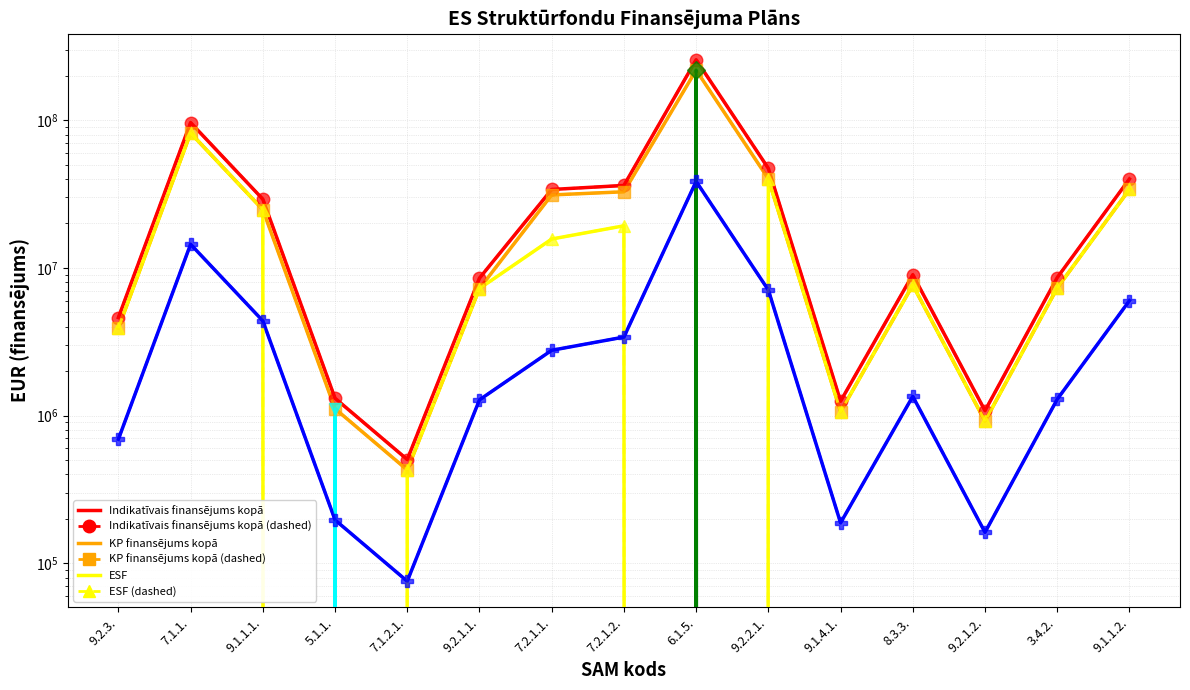

Reading left to right, extract all data points from this chart.

Indikatīvais finansējums kopā: 9.2.3.=4609777	7.1.1.=96428049	9.1.1.1.=29205260	5.1.1.=1310848	7.1.2.1.=504300	9.2.1.1.=8526615	7.2.1.1.=33977162	7.2.1.2.=36184218	6.1.5.=256999769	9.2.2.1.=47209260	9.1.4.1.=1252127	8.3.3.=9000000	9.2.1.2.=1079960	3.4.2.=8601167	9.1.1.2.=40043677
KP finansējums kopā: 9.2.3.=3918310	7.1.1.=81963841	9.1.1.1.=24824471	5.1.1.=1114221	7.1.2.1.=428655	9.2.1.1.=7247622	7.2.1.1.=31207922	7.2.1.2.=32780847	6.1.5.=218449803	9.2.2.1.=40127871	9.1.4.1.=1064308	8.3.3.=7650000	9.2.1.2.=917966	3.4.2.=7310992	9.1.1.2.=34037125
ESF: 9.2.3.=3918310	7.1.1.=81963841	9.1.1.1.=24824471	5.1.1.=0	7.1.2.1.=428655	9.2.1.1.=7247622	7.2.1.1.=15692361	7.2.1.2.=19285769	6.1.5.=0	9.2.2.1.=40127871	9.1.4.1.=1064308	8.3.3.=7650000	9.2.1.2.=917966	3.4.2.=7310992	9.1.1.2.=34037125
KF: 9.2.3.=0	7.1.1.=0	9.1.1.1.=0	5.1.1.=0	7.1.2.1.=0	9.2.1.1.=0	7.2.1.1.=0	7.2.1.2.=0	6.1.5.=218449803	9.2.2.1.=0	9.1.4.1.=0	8.3.3.=0	9.2.1.2.=0	3.4.2.=0	9.1.1.2.=0
ERAF: 9.2.3.=0	7.1.1.=0	9.1.1.1.=0	5.1.1.=1114221	7.1.2.1.=0	9.2.1.1.=0	7.2.1.1.=0	7.2.1.2.=0	6.1.5.=0	9.2.2.1.=0	9.1.4.1.=0	8.3.3.=0	9.2.1.2.=0	3.4.2.=0	9.1.1.2.=0
Nacionālais finansējums kopā: 9.2.3.=691467	7.1.1.=14464208	9.1.1.1.=4380789	5.1.1.=196627	7.1.2.1.=75645	9.2.1.1.=1278993	7.2.1.1.=2769240	7.2.1.2.=3403371	6.1.5.=38549966	9.2.2.1.=7081389	9.1.4.1.=187819	8.3.3.=1350000	9.2.1.2.=161994	3.4.2.=1290175	9.1.1.2.=6006552